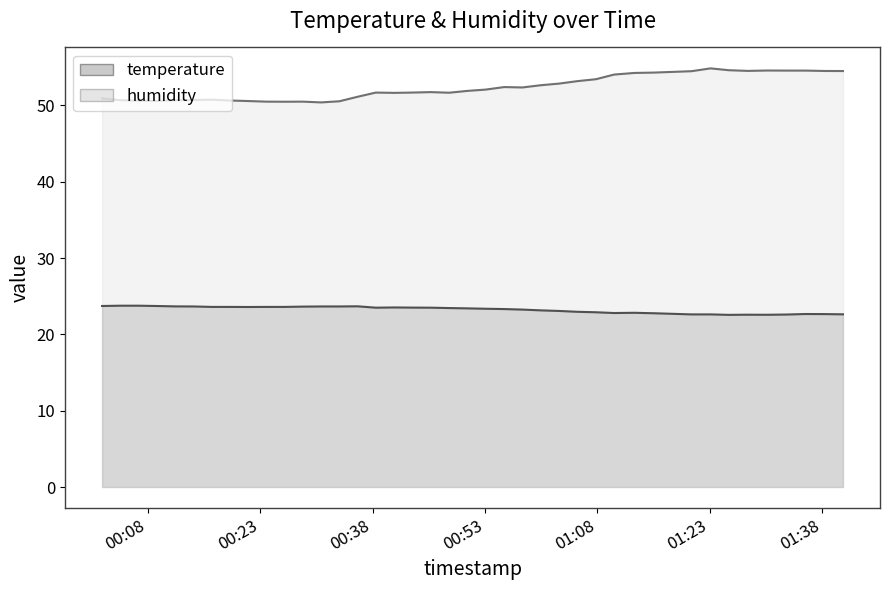

What is the label of the 38th point from the right?

2023-08-17T00:06:44